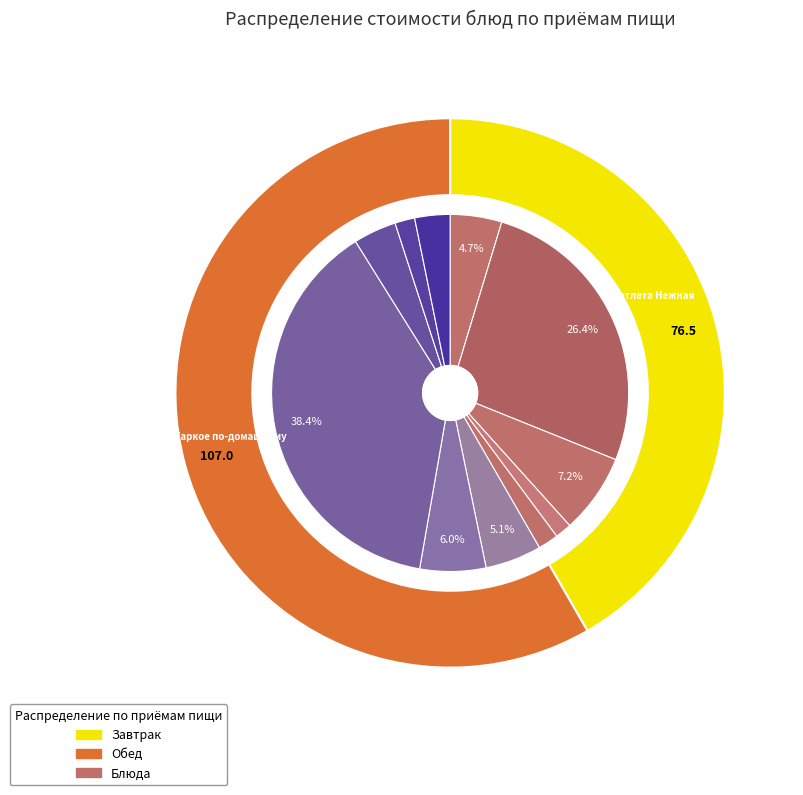

Between Хлеб йодированный (завтрак) and Жаркое по-домашнему, which is larger?

Жаркое по-домашнему